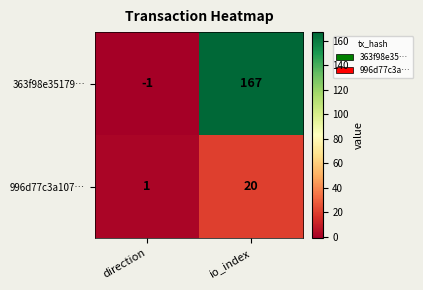

At direction, list the series in order from smallest to largest.

363f98e35179…, 996d77c3a107…